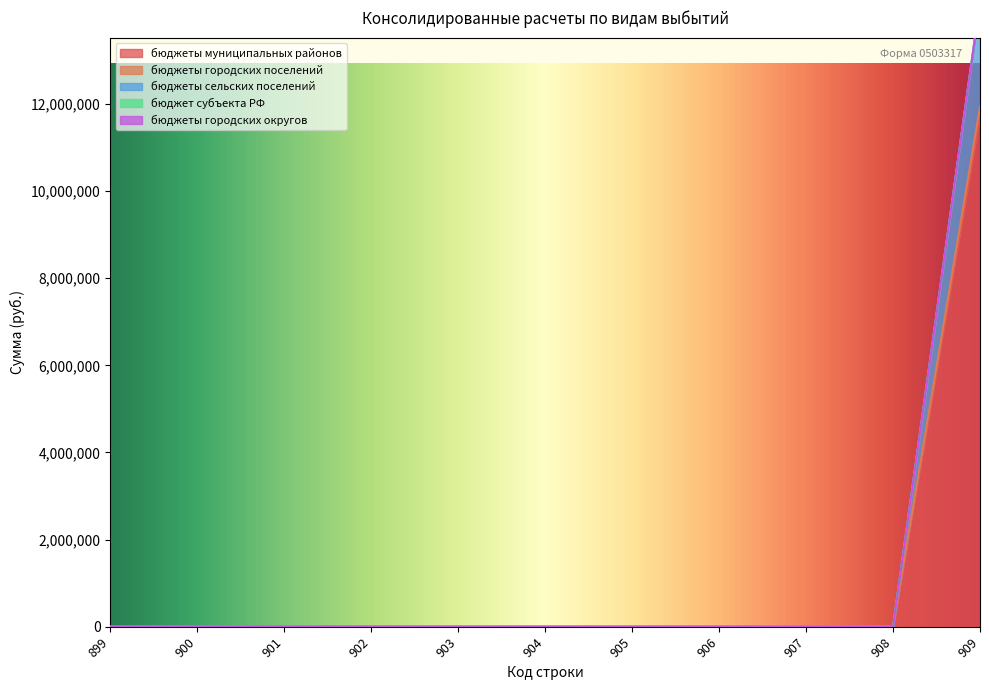

True or false: бюджеты городских поселений has more than 2 interior local peaks.

False